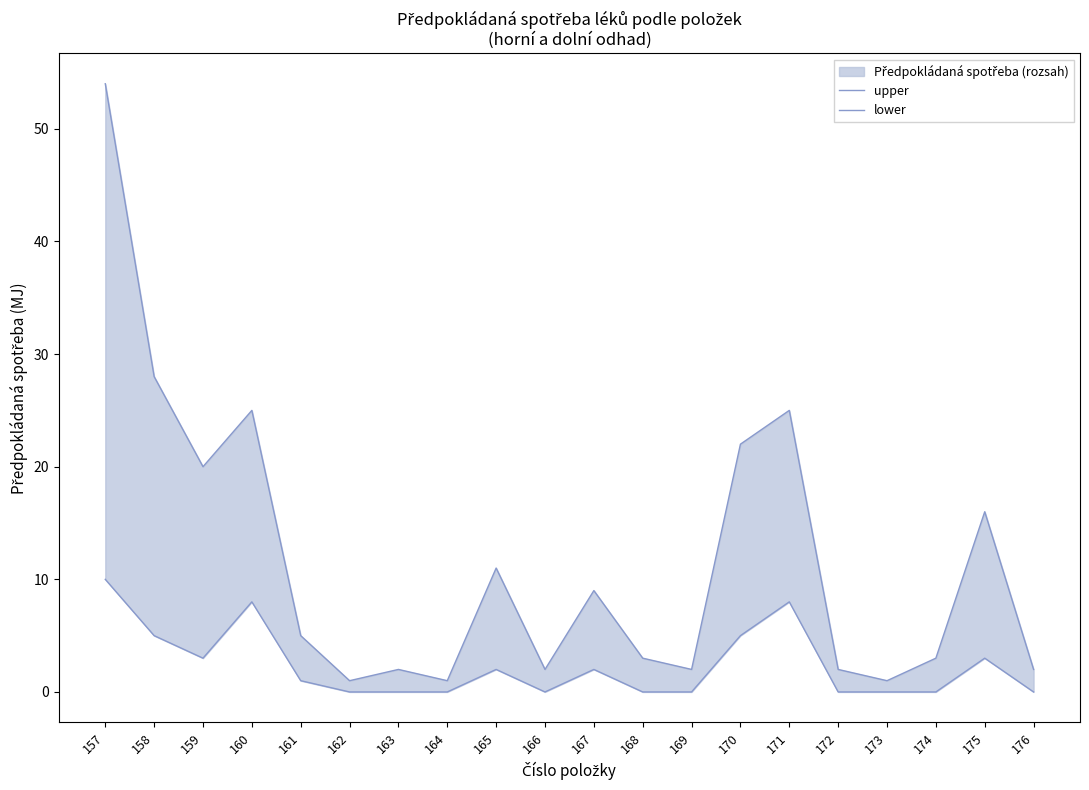

List the series in order of their peak value, highest first.

upper, lower